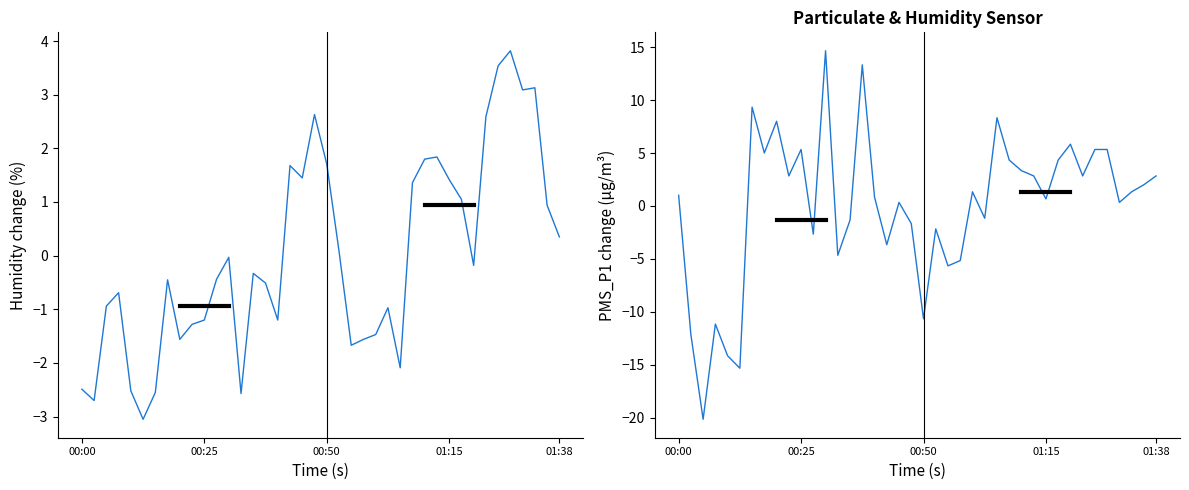

Where do BME280_humidity and PMS_P1 first cross each other?

00:00 and 00:25